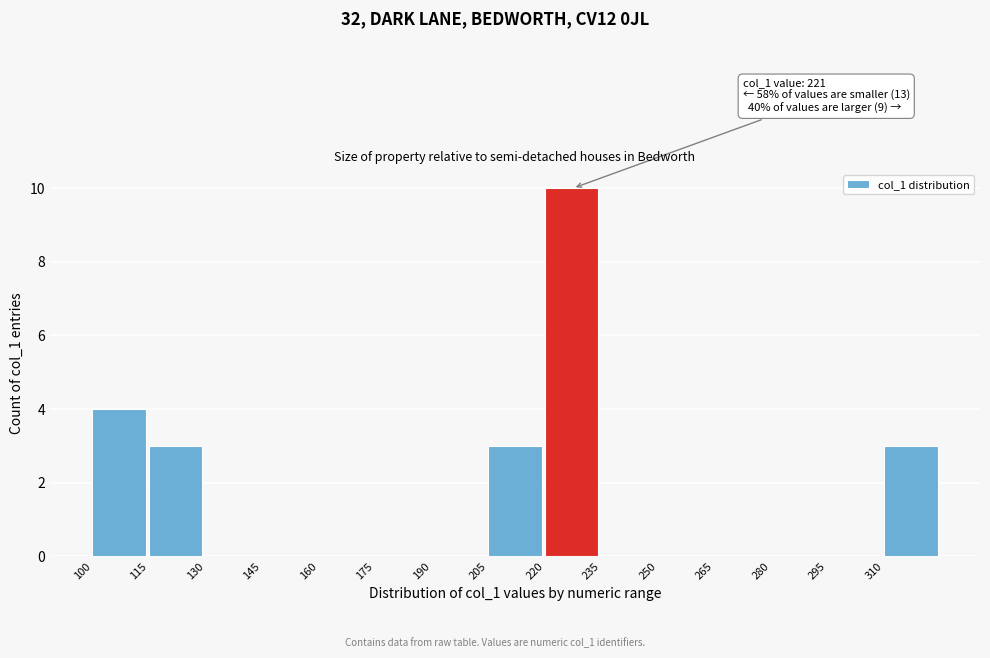

Which range on the x-axis has the tallest bar?

220 to 235